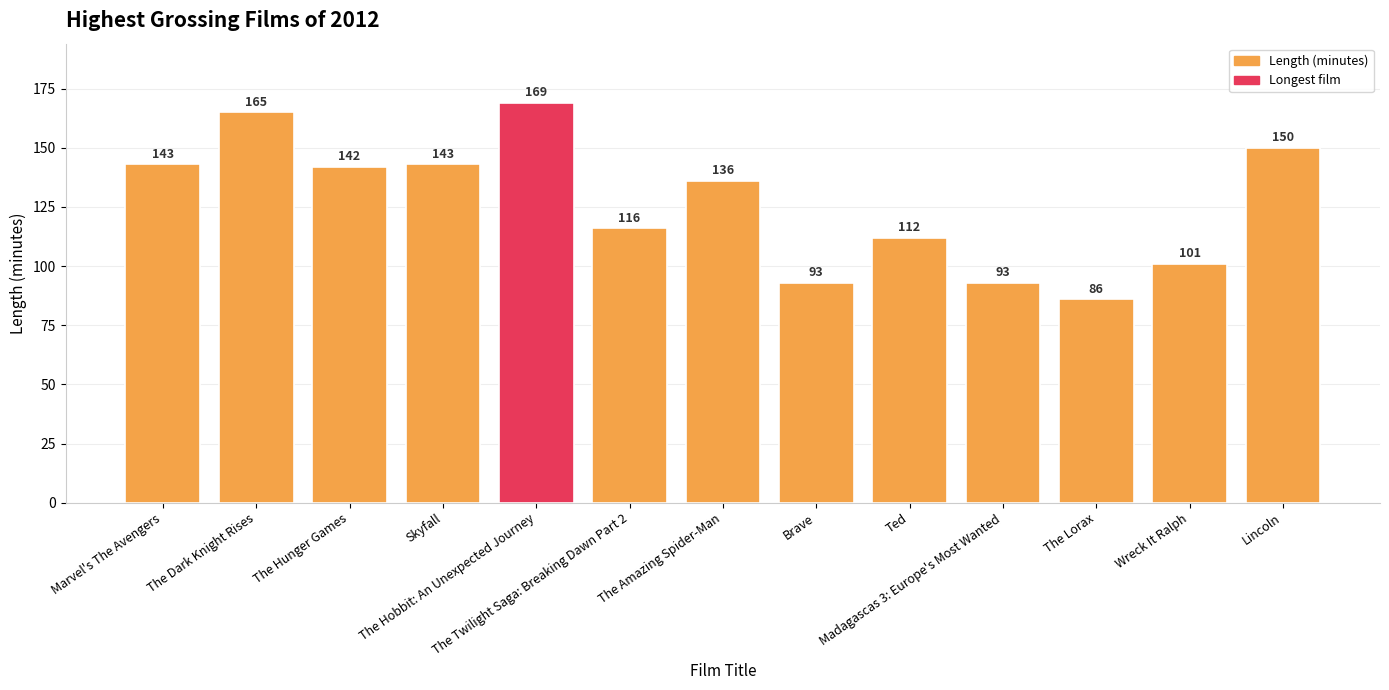

What value does the data have at The Dark Knight Rises?

165